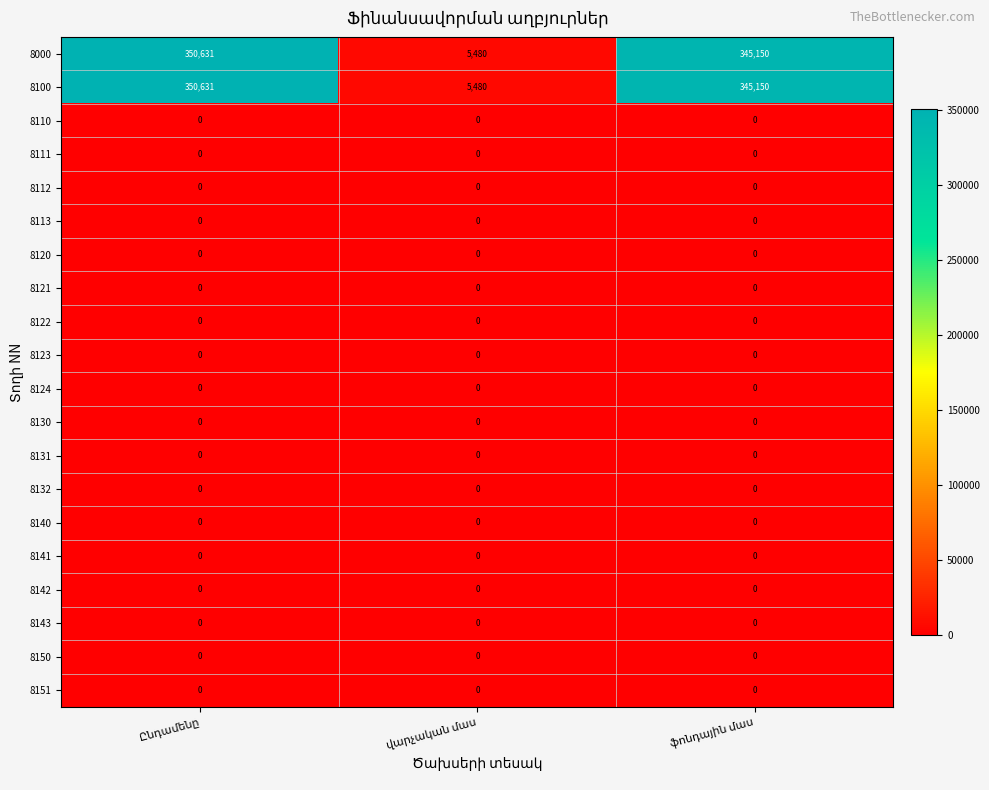

What is the greatest value displayed?

350631